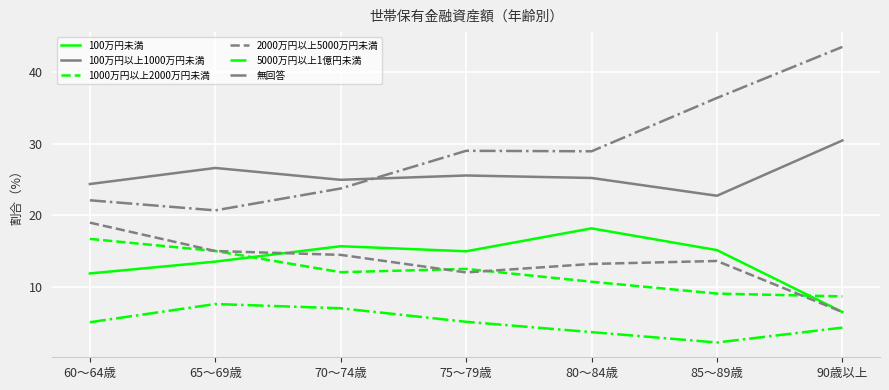

How many lines are shown in the chart?

6